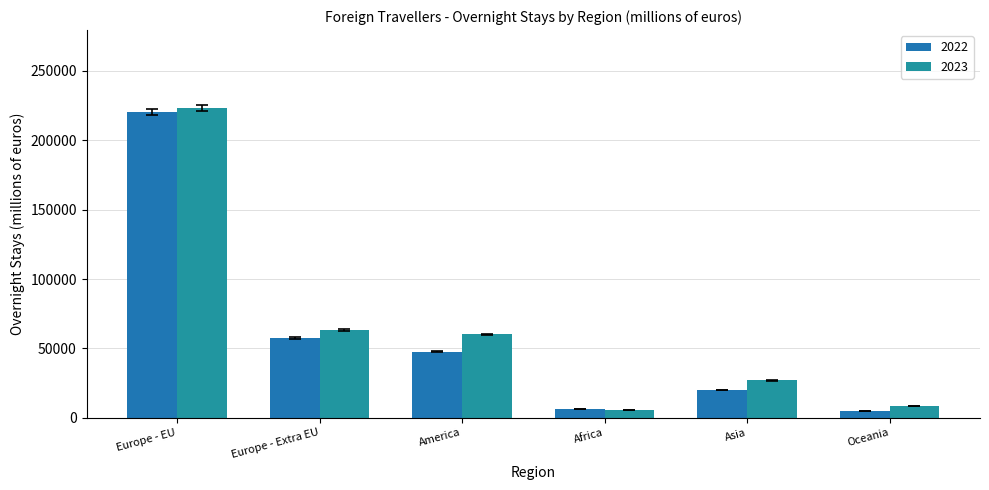

What is the value of the 2022 bar at the 2nd from the left?

57633.2